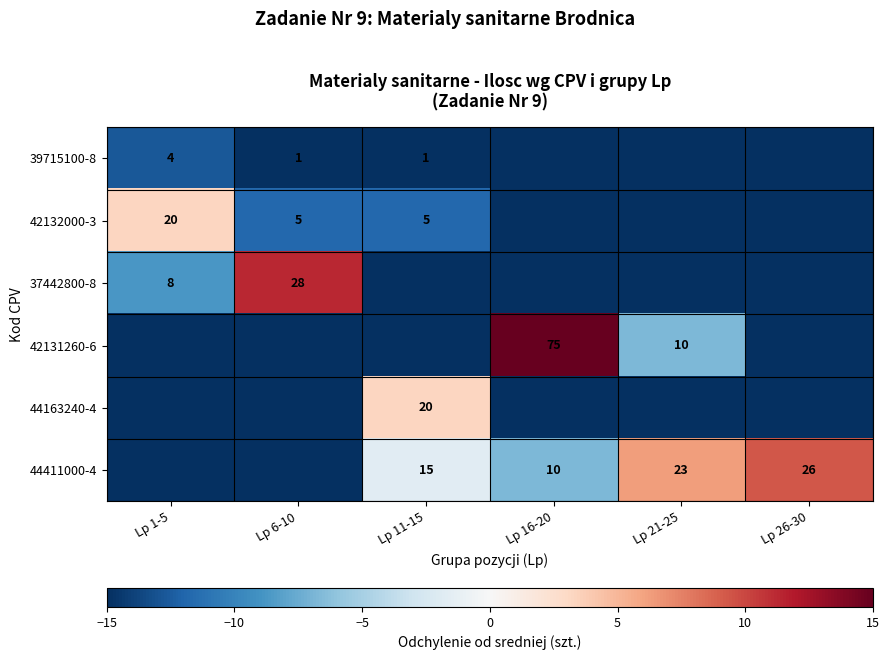

Is the value of 39715100-8 at Lp 1-5 greater than the value of 44411000-4 at Lp 11-15?

No